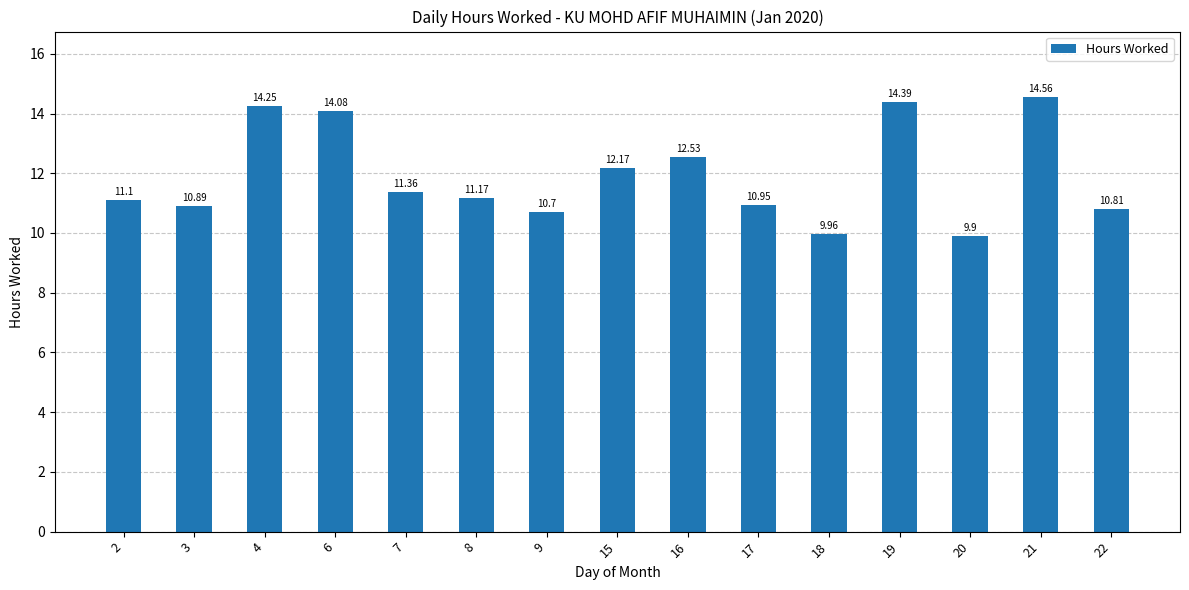

Which has a higher value, 16 or 15?

16